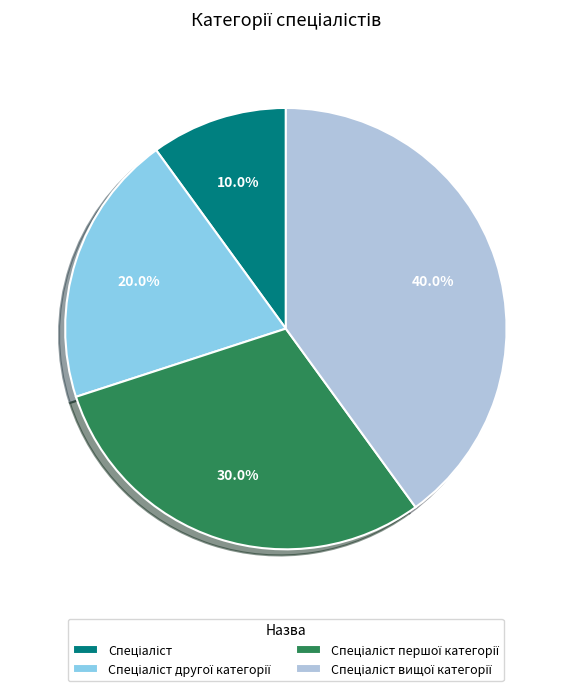

Is there any slice that represents more than half of the pie?

No